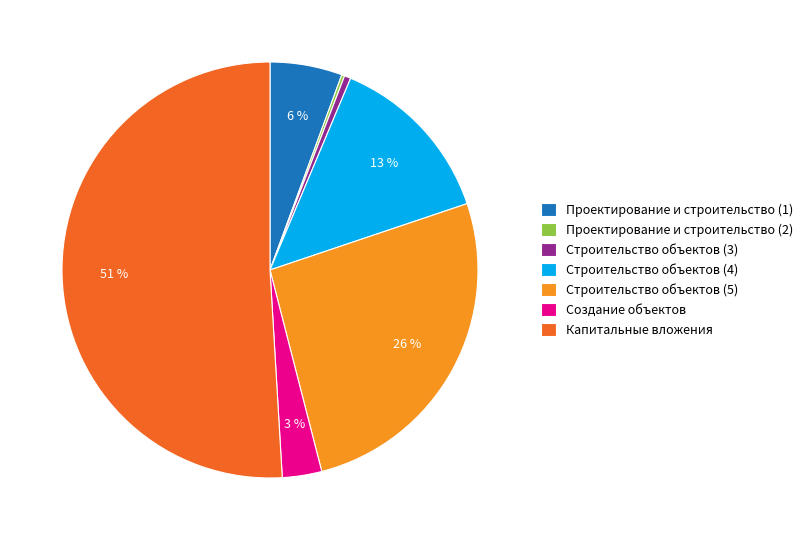

Which slice represents more than half of the pie?

Капитальные вложения